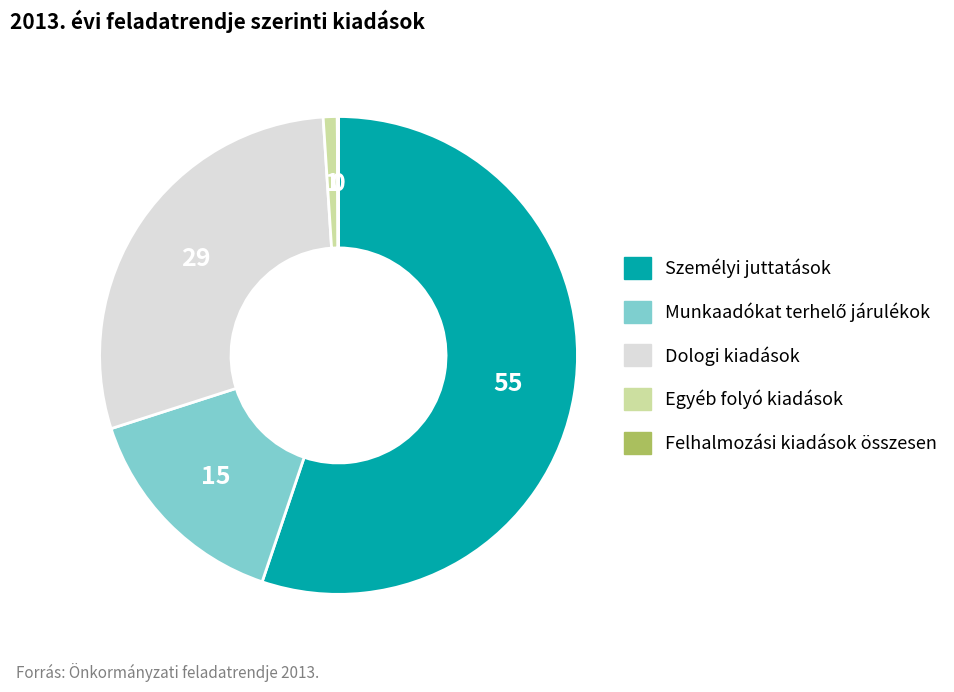

What is the largest slice in the pie chart?

Személyi juttatások